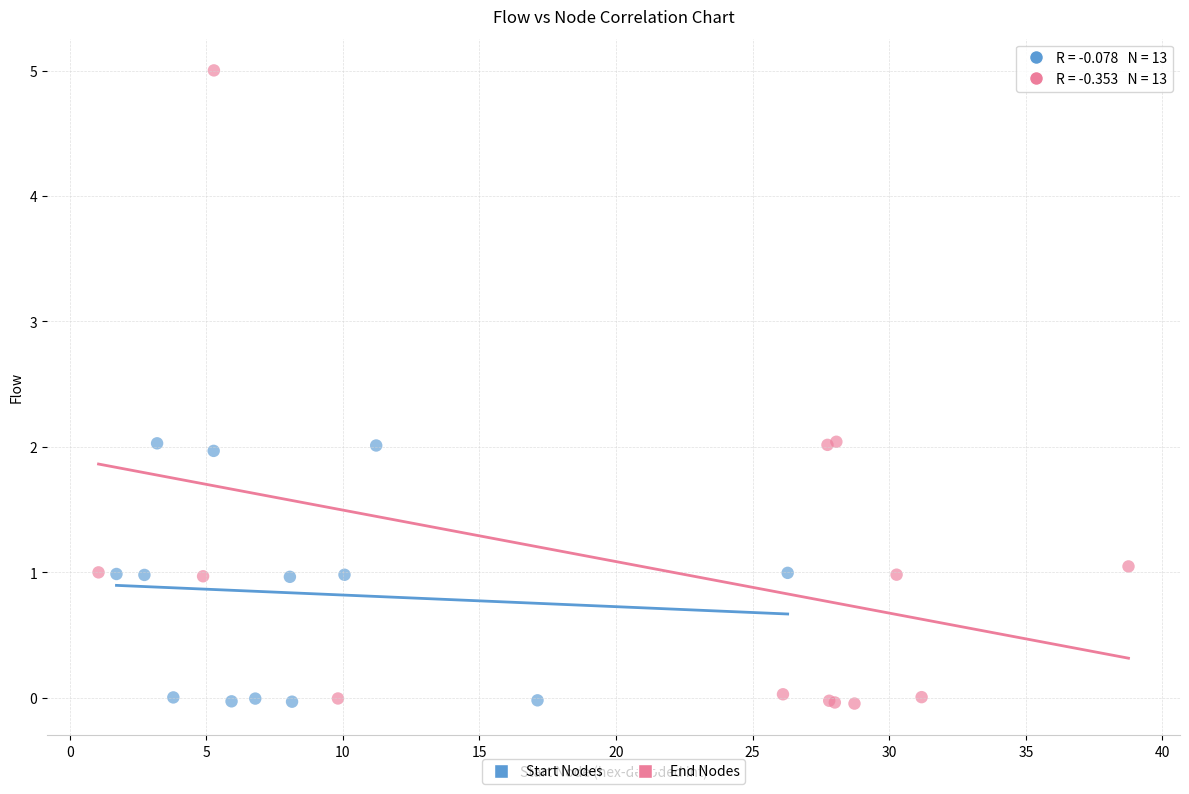

Which series reaches the maximum Y coordinate?

End Nodes